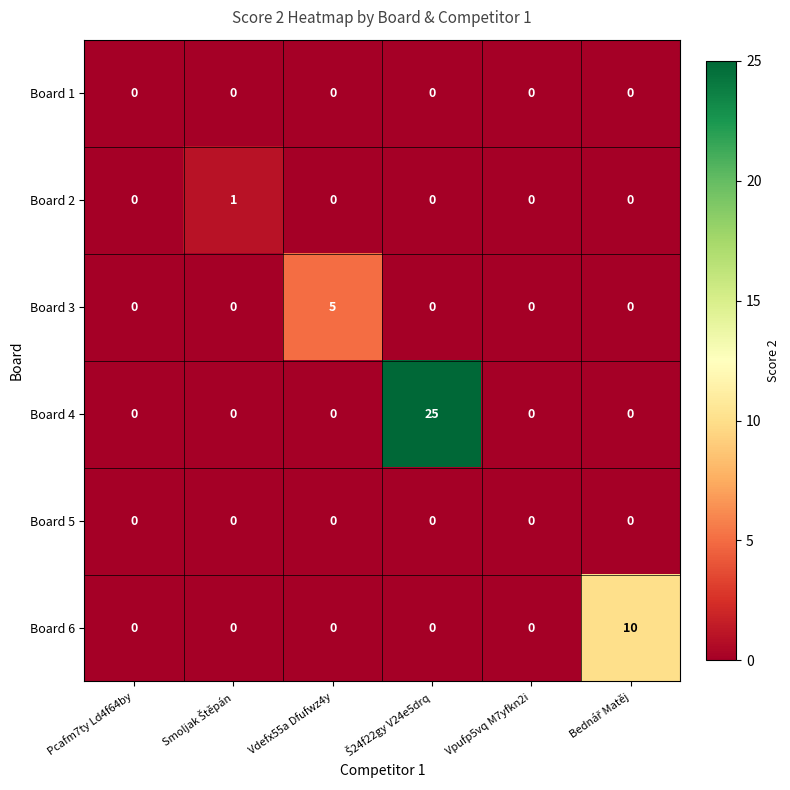

How many categories are shown in the chart?

6